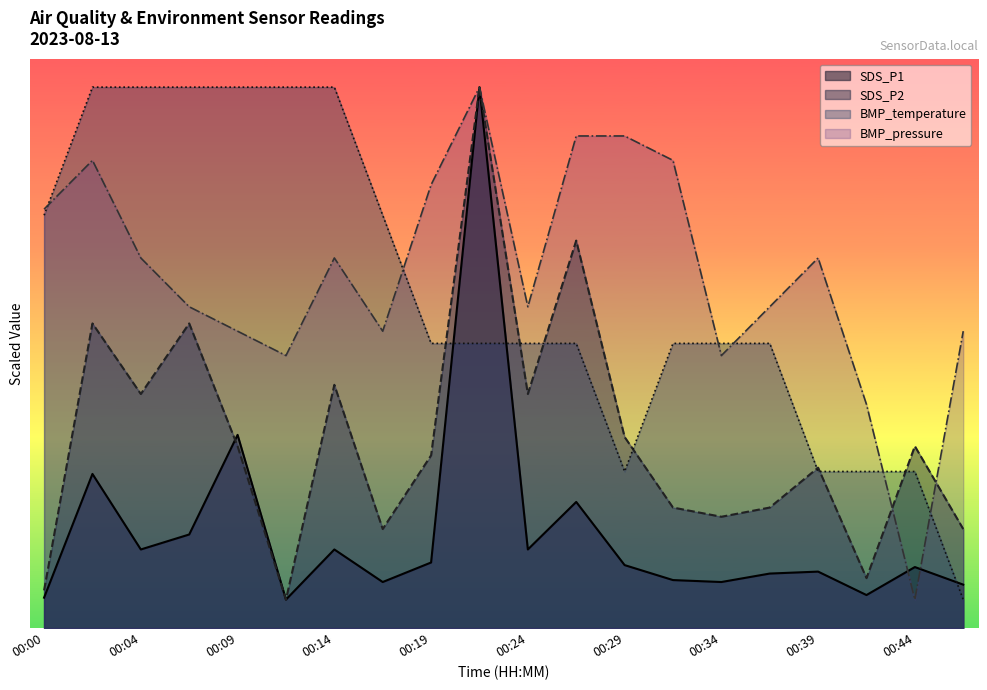

How many times do SDS_P2 and BMP_pressure cross each other?

2